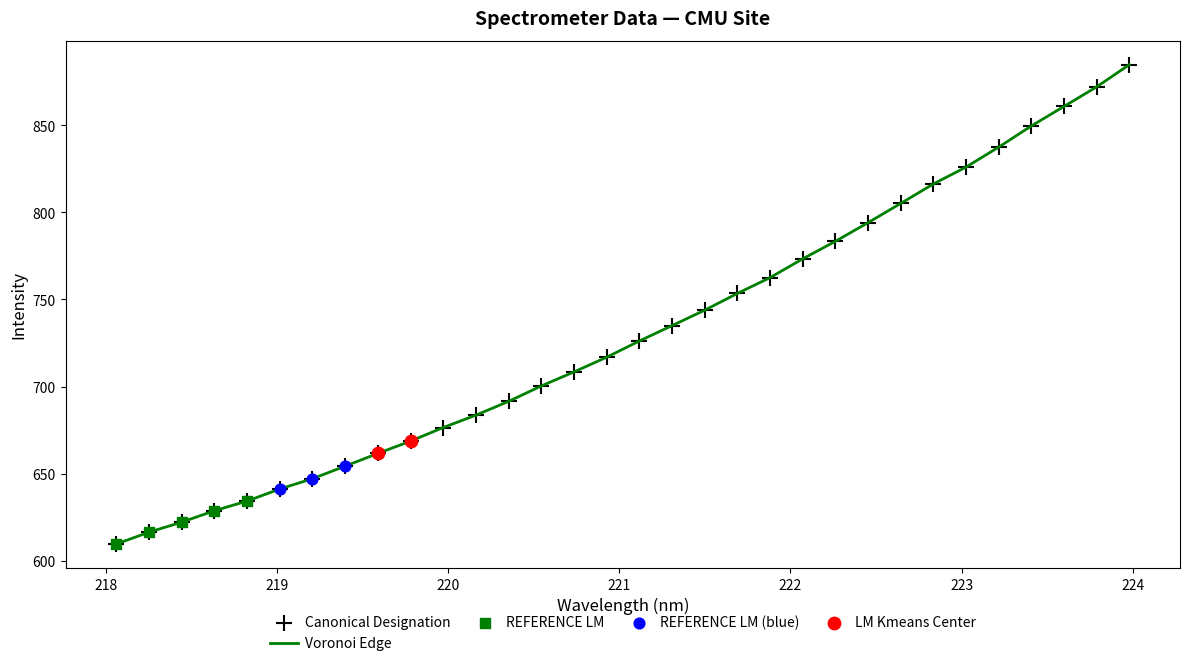

What is the smallest value displayed?

609.6